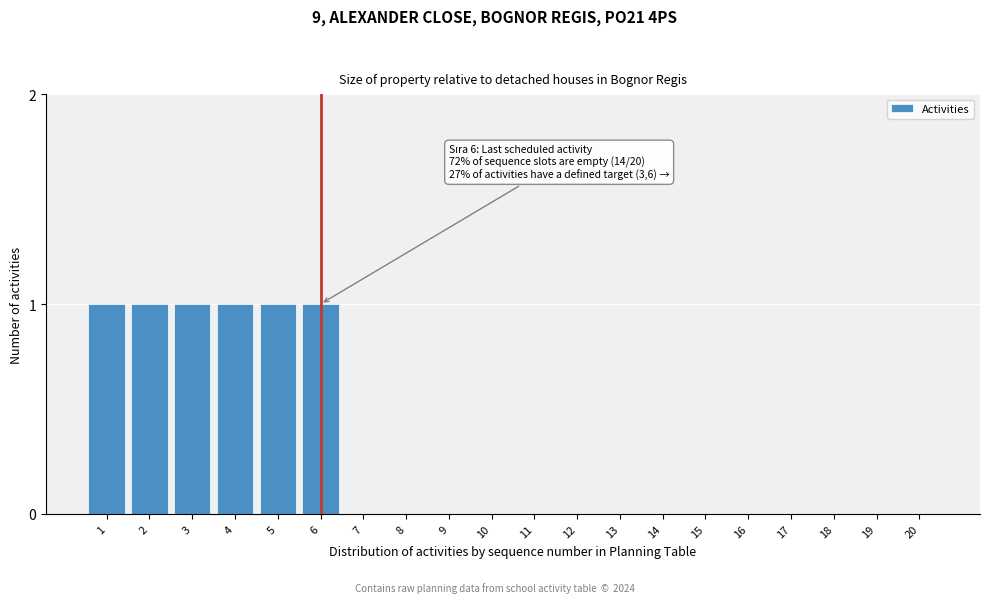

Reading right to left, extract all data points from this chart.

20=0	19=0	18=0	17=0	16=0	15=0	14=0	13=0	12=0	11=0	10=0	9=0	8=0	7=0	6=1	5=1	4=1	3=1	2=1	1=1